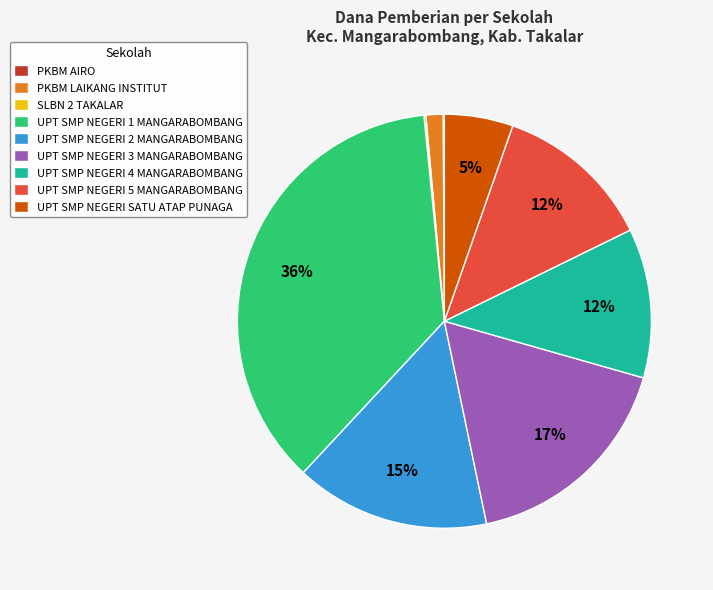

Which category has the biggest portion of the pie?

UPT SMP NEGERI 1 MANGARABOMBANG